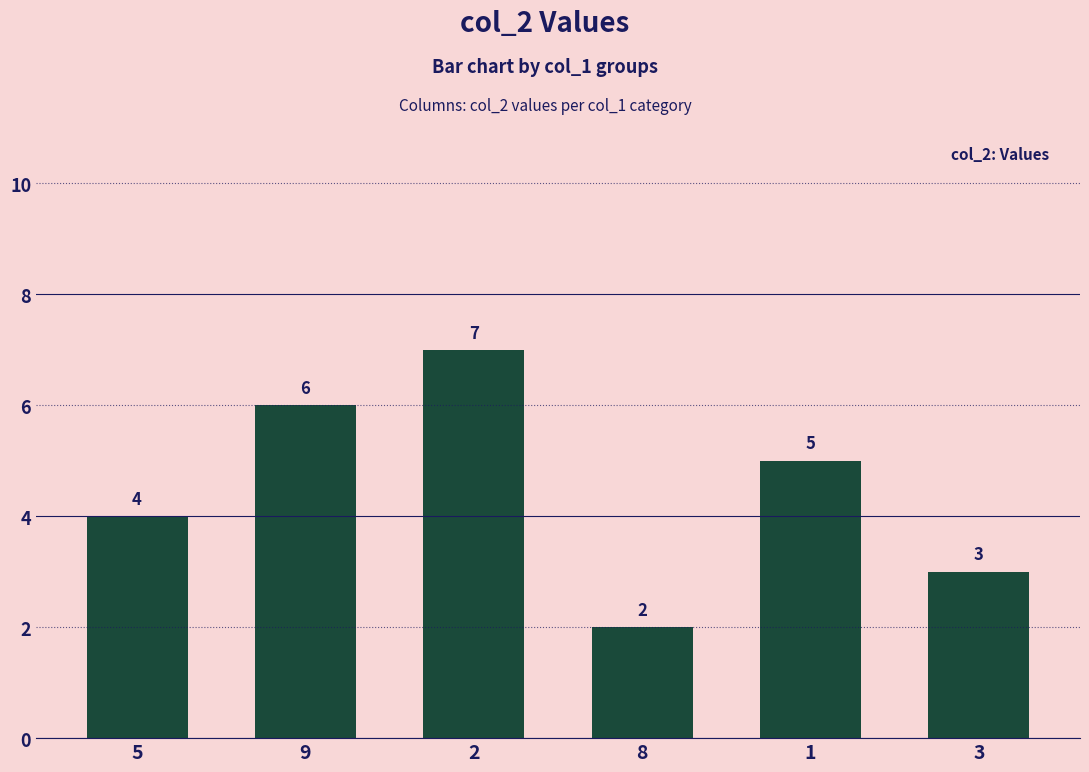

How many values are below 5?

3